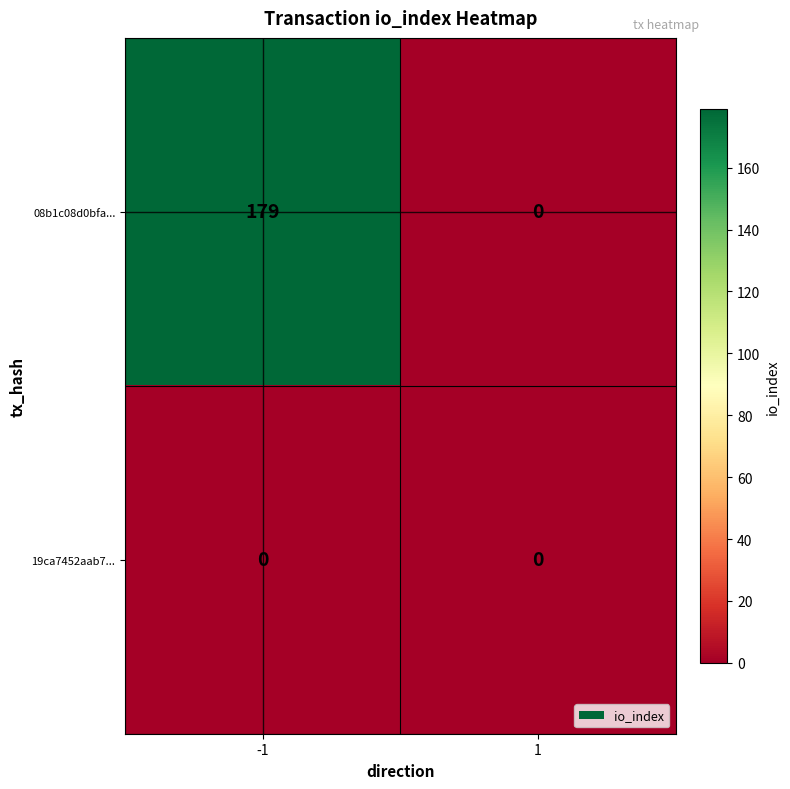

What is the total value across all series at -1?

179